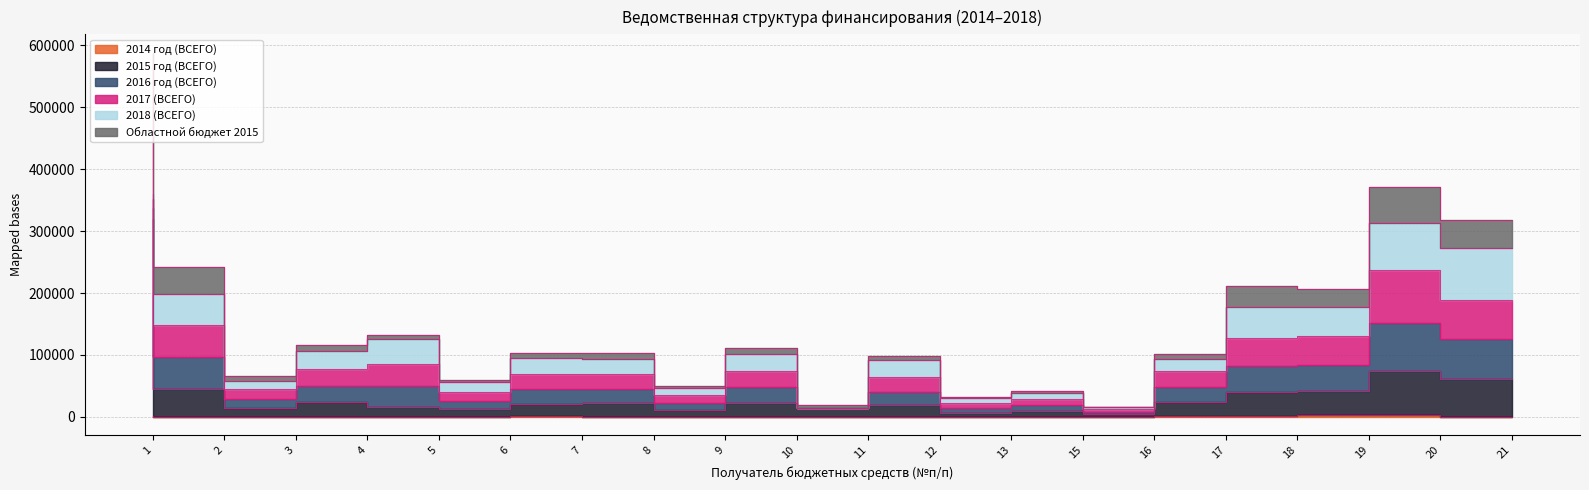

How many categories are shown in the chart?

20